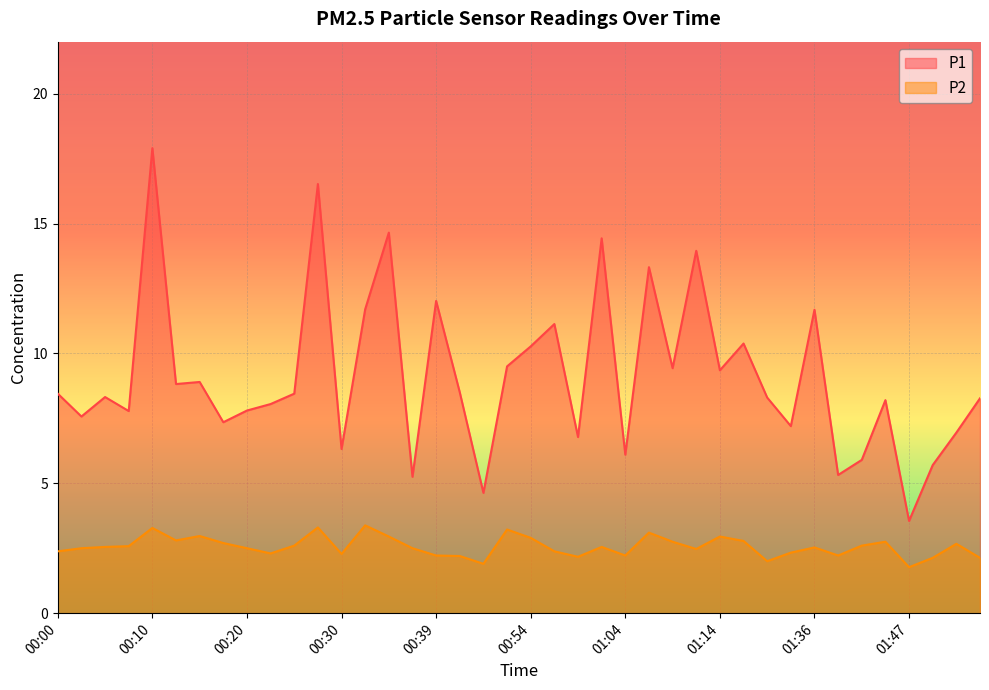

Rank the series at 01:09 from lowest to highest value.

P2, P1